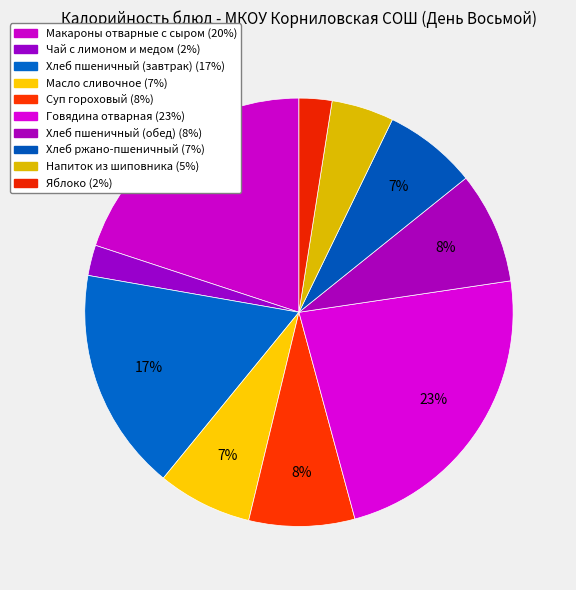

Does Хлеб пшеничный (обед) account for over 50% of the chart?

No